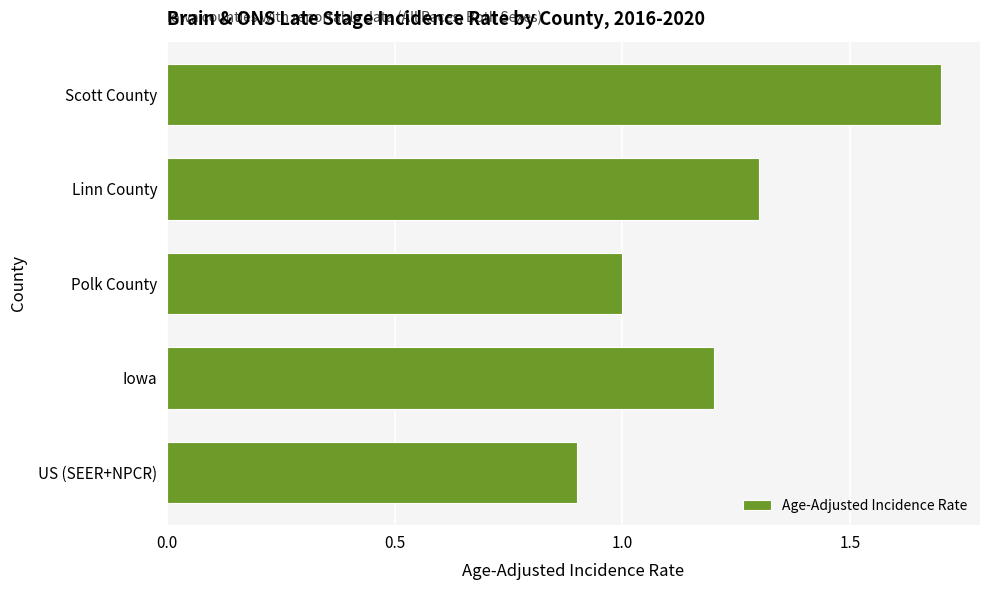

Reading bottom to top, list all the values displayed in this chart.

US (SEER+NPCR)=0.9	Iowa=1.2	Polk County=1.0	Linn County=1.3	Scott County=1.7